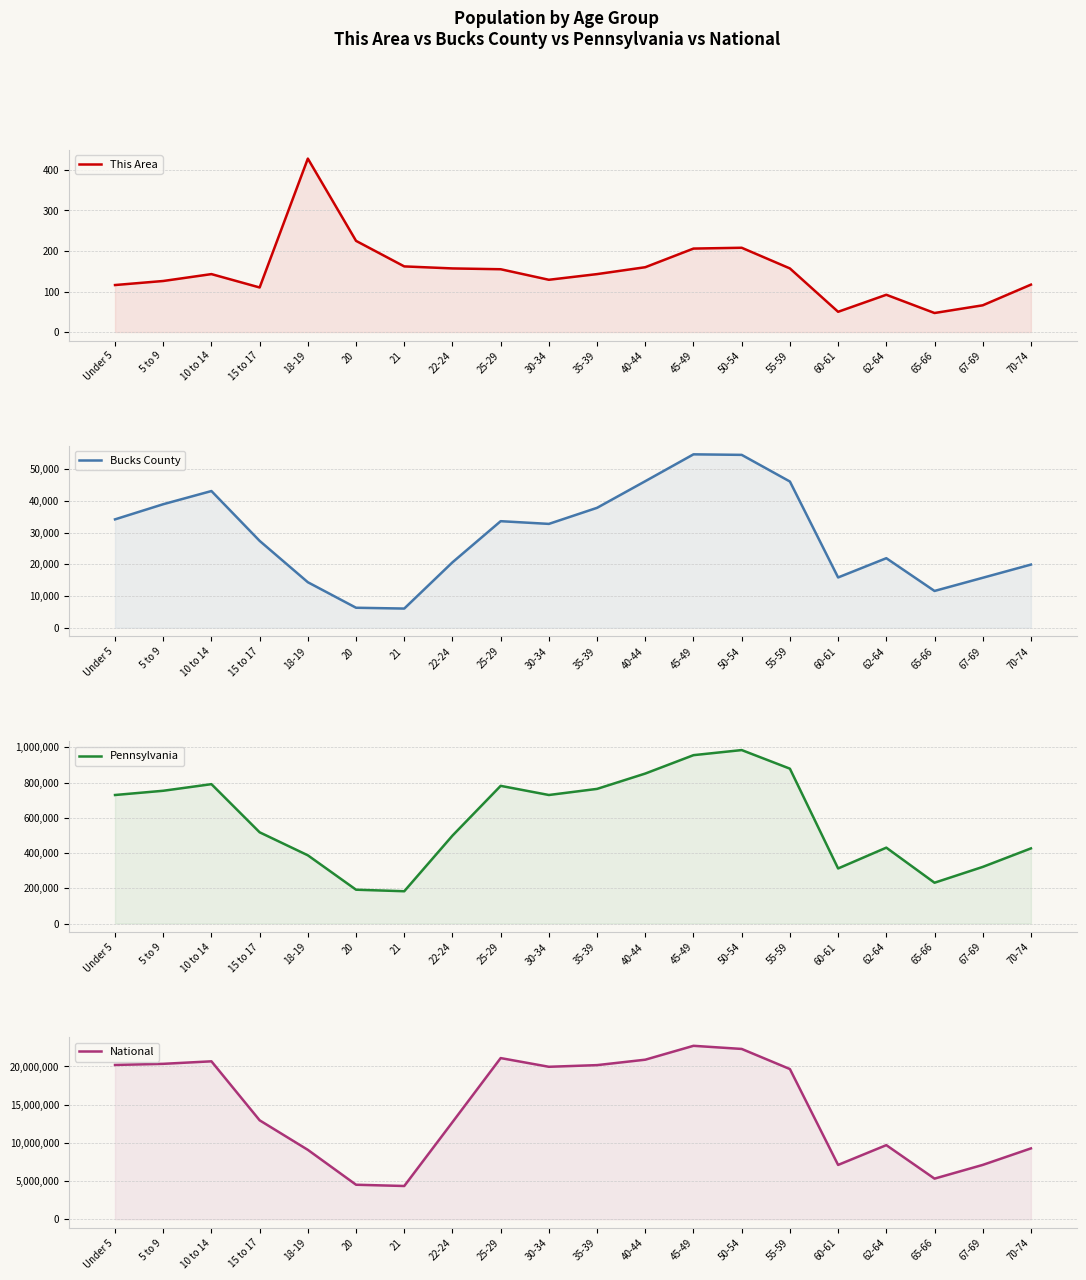

What is the label of the 19th point from the right?

5 to 9